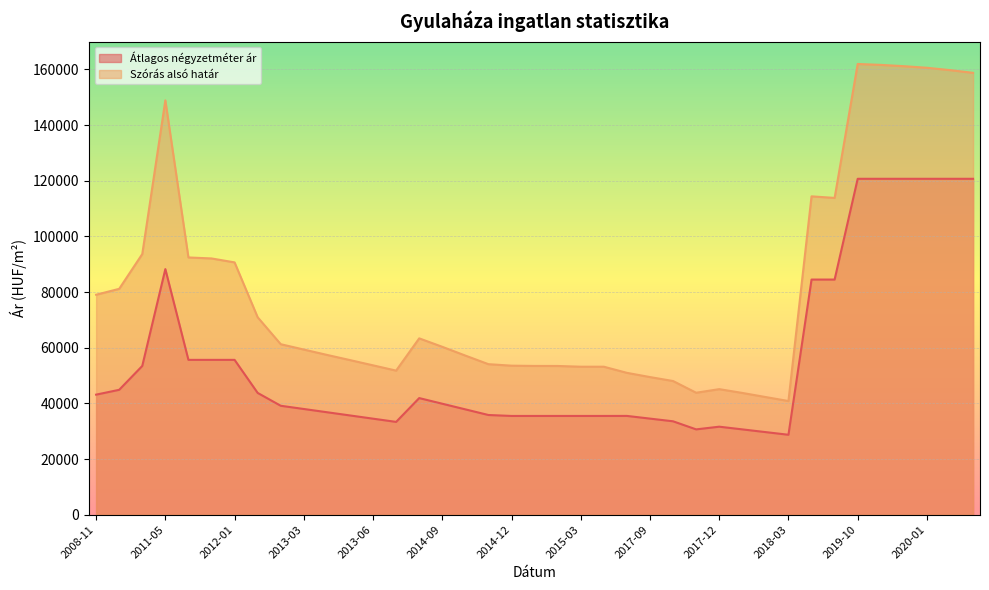

What are all the series names shown in the legend?

Átlagos négyzetméter ár, Szórás alsó határ